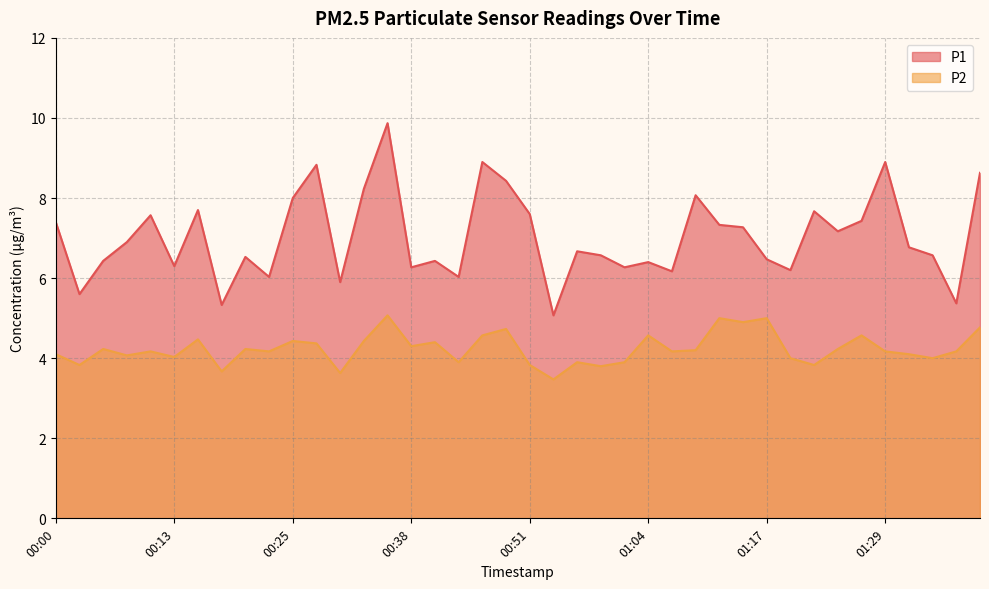

The value of P2 at 00:13 is 6.8. True or false?

False